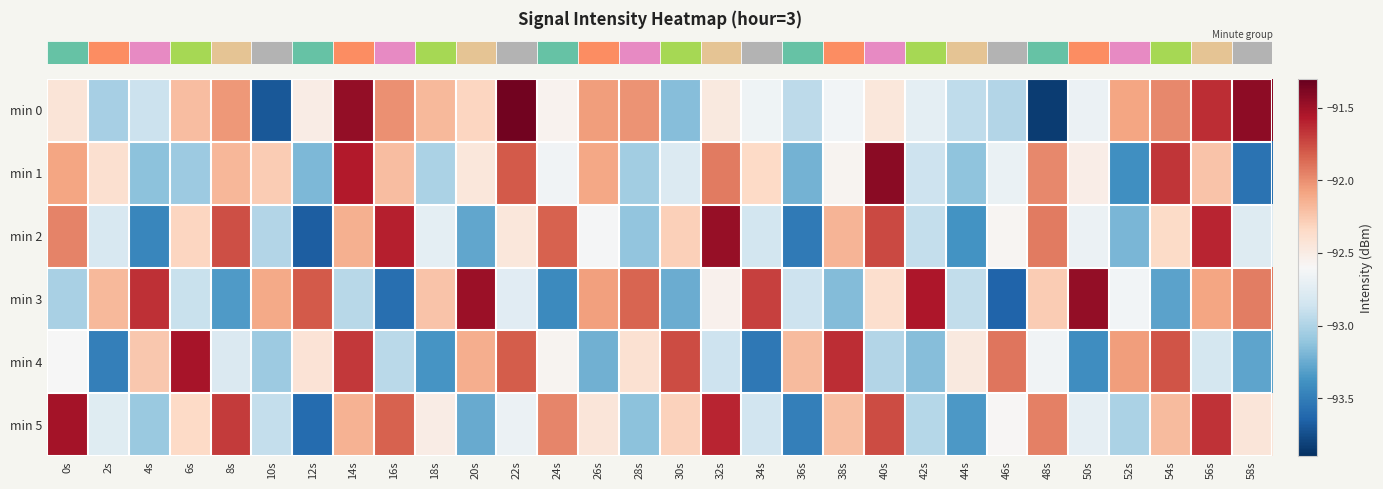

Which has a higher value, 30s or 44s?

44s